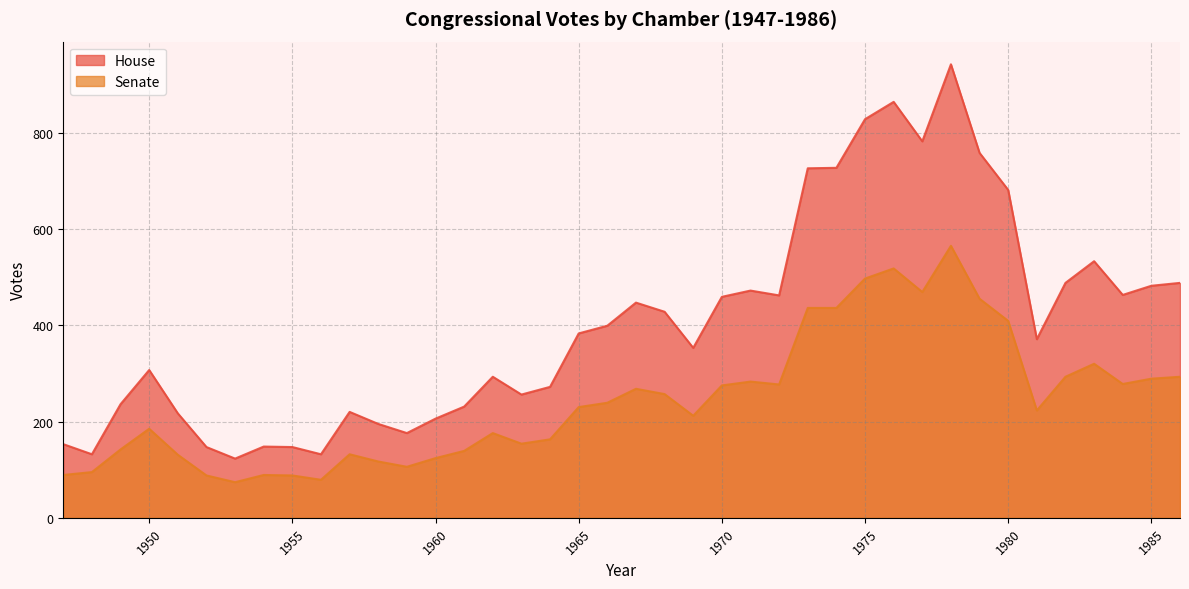

How many lines are shown in the chart?

2